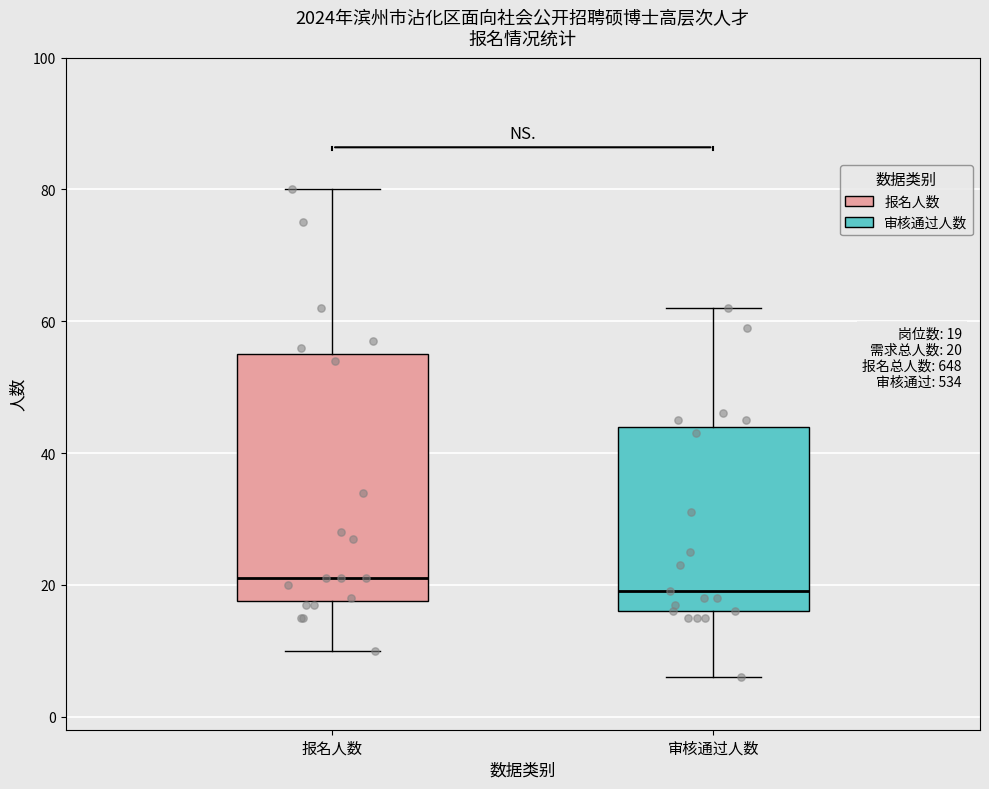

Comparing the boxes themselves (not the whiskers), which one is the tallest?

报名人数